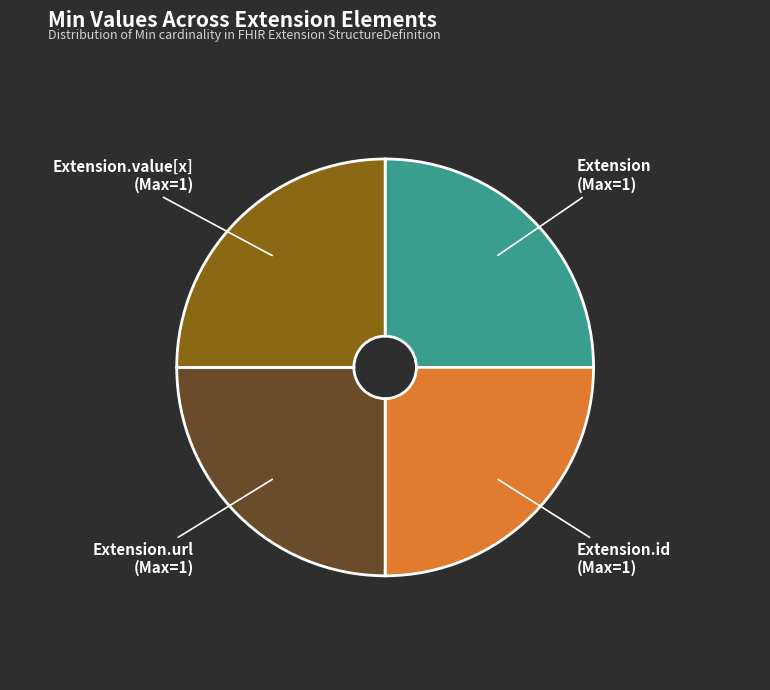

Is there a majority slice in this chart?

No